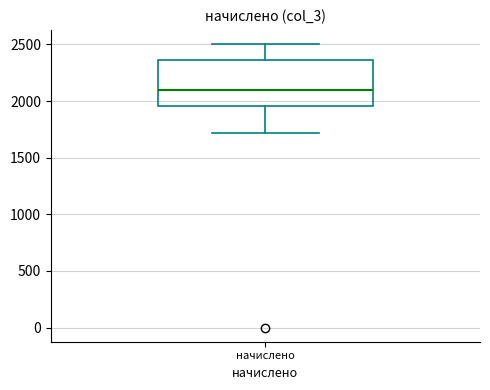

Transcribe this box plot: give where the median line is, the range the box spans, and where the two whiskers end, as read against the y-axis. The values are not printed on the chart, so give them approximately, as read against the axis.

median 2100, box 1950 to 2350, whiskers 1700 to 2500